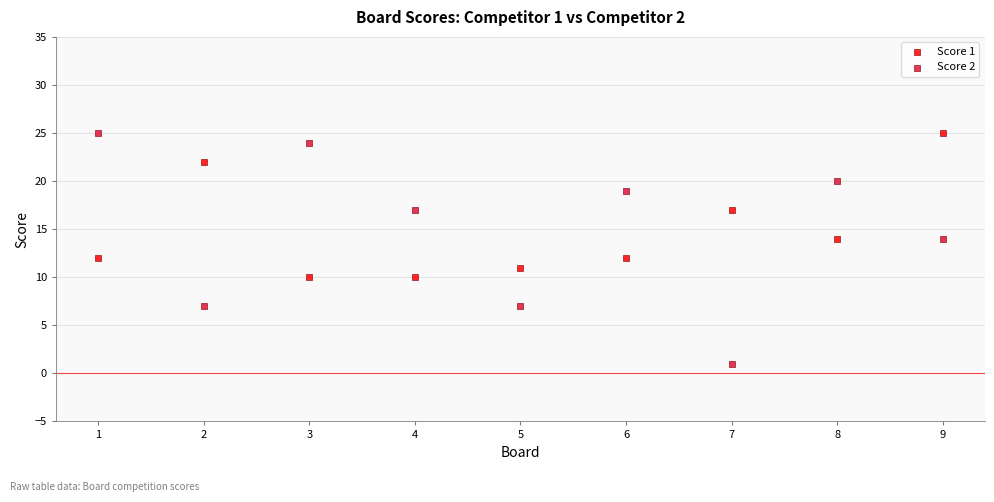

What are all the series names shown in the legend?

Score 1, Score 2